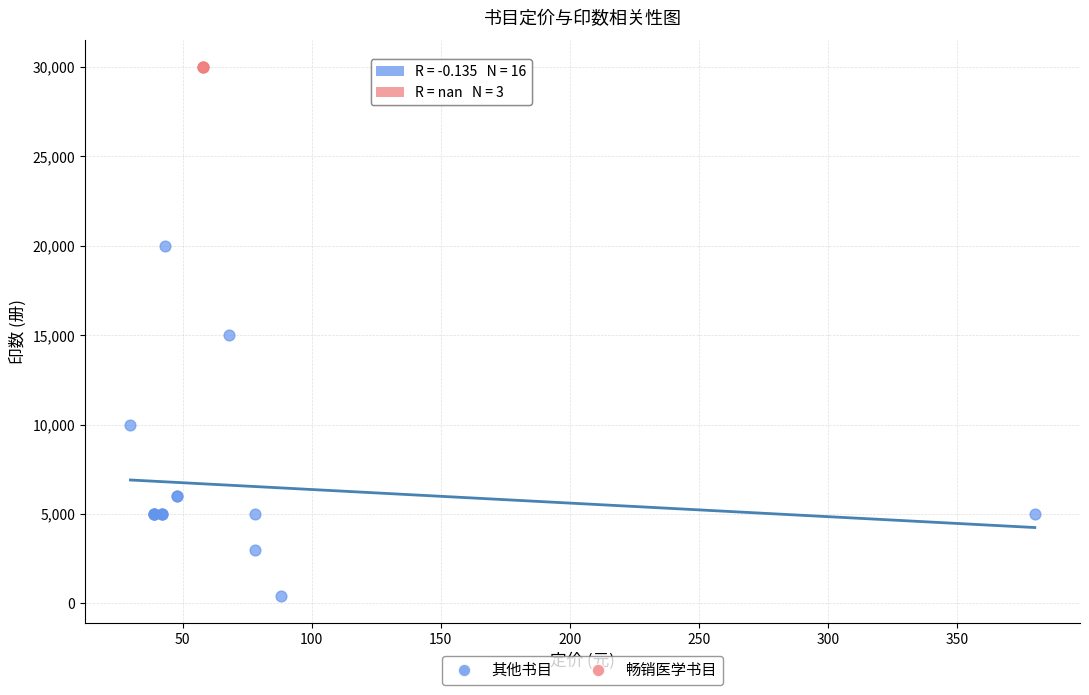

What are all the series names shown in the legend?

其他书目, 畅销医学书目